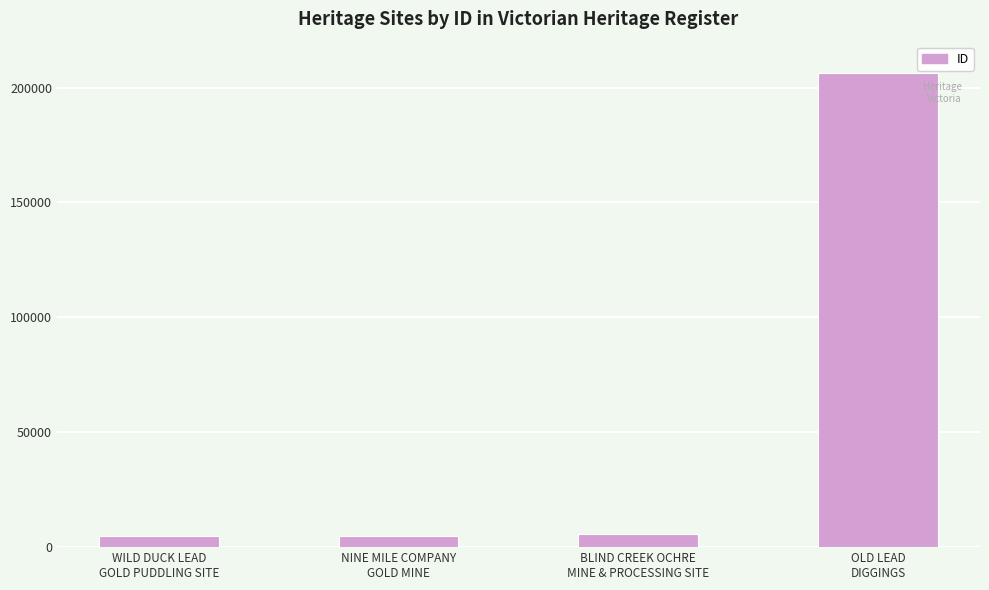

What is the value of the 3rd bar from the left?

5511